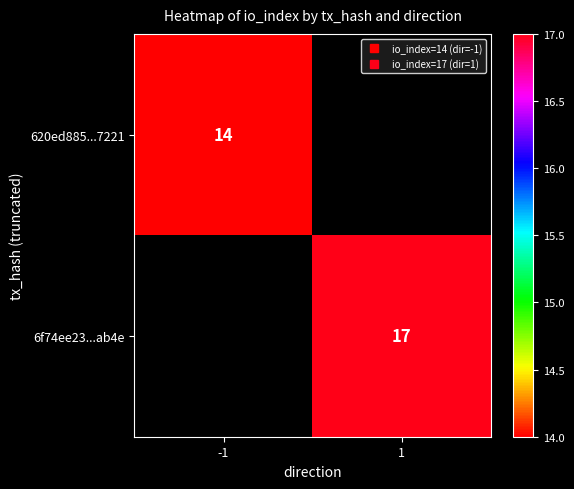

Which series has the widest spread of values?

620ed885...7221